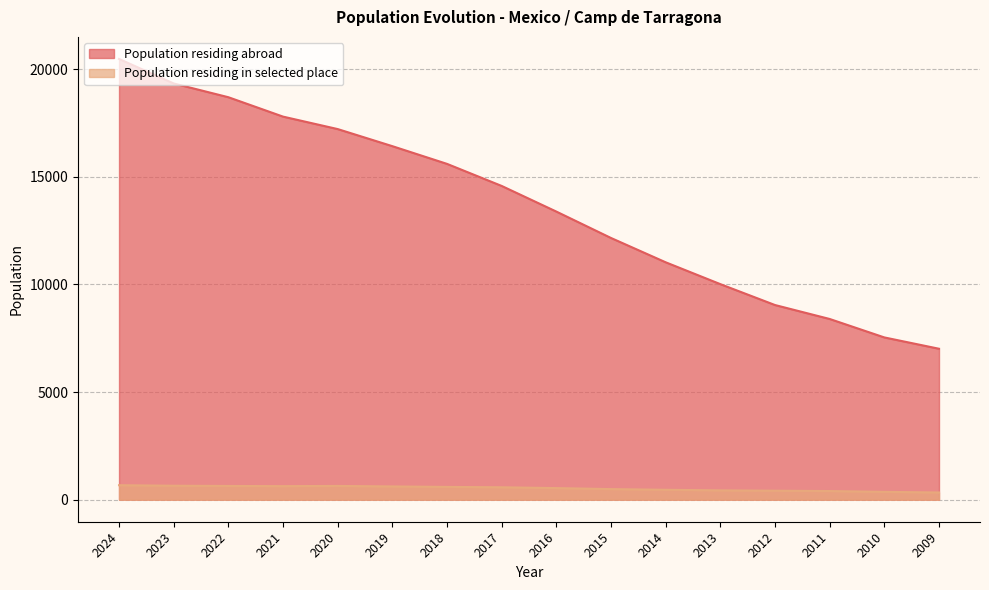

Rank the categories by Population residing abroad value from lowest to highest.

2009, 2010, 2011, 2012, 2013, 2014, 2015, 2016, 2017, 2018, 2019, 2020, 2021, 2022, 2023, 2024